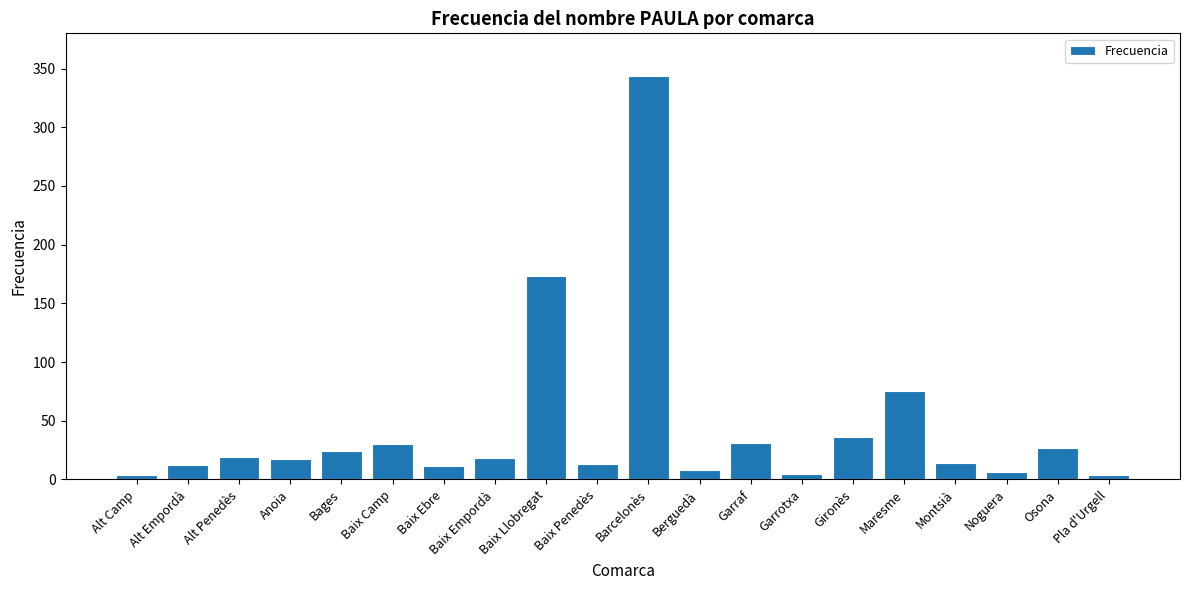

What is the label of the 8th bar from the left?

Baix Empordà